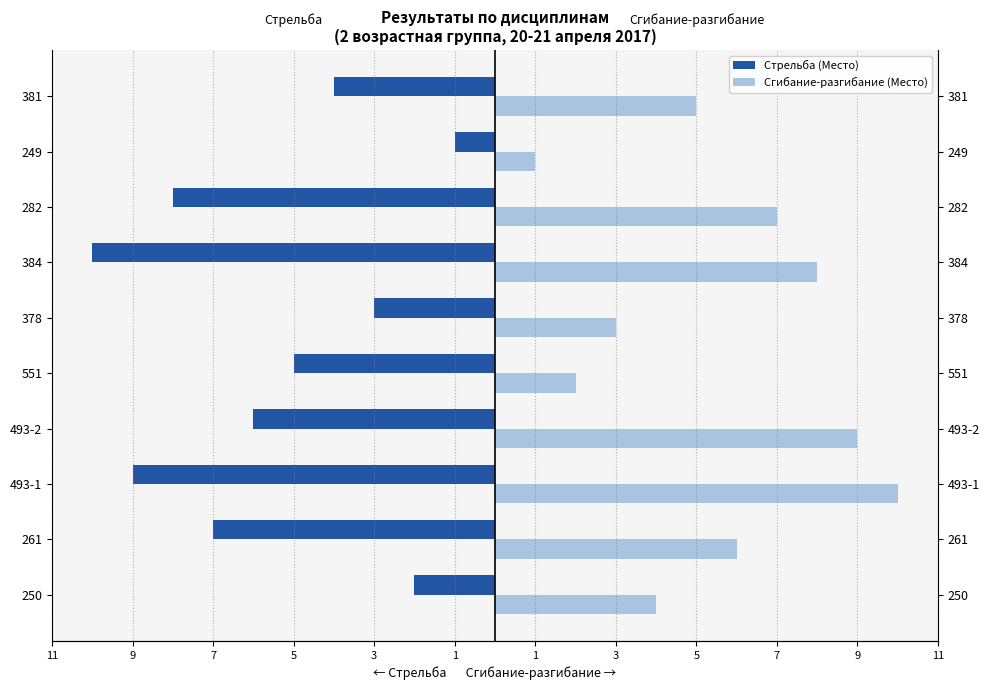

List the series in order of their overall mean, lowest first.

Стрельба (Место), Сгибание-разгибание (Место)